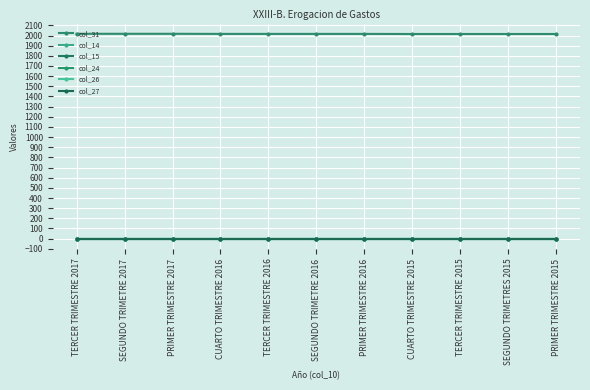

Is the value of col_31 at CUARTO TRIMESTRE 2016 greater than the value of col_24 at PRIMER TRIMESTRE 2015?

Yes